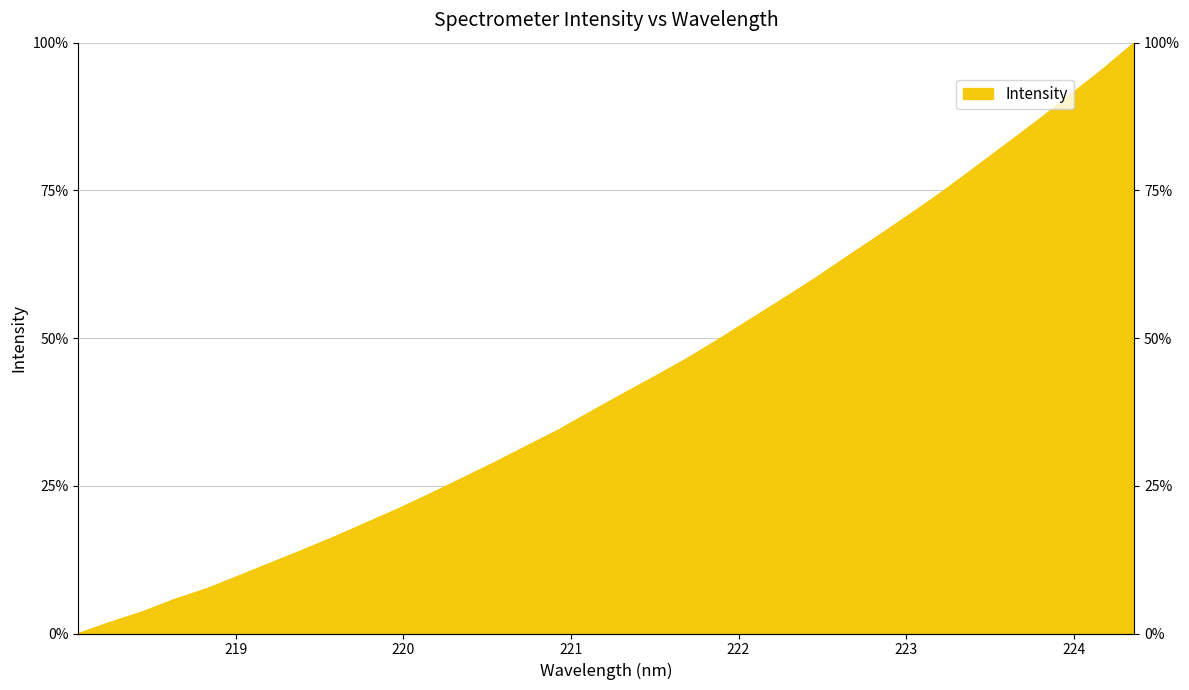

What is the difference between the second highest and minimum values?

95.4